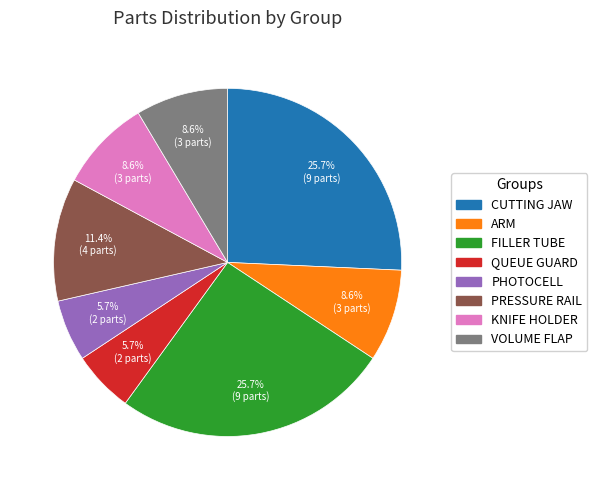

Does any single category account for the majority?

No